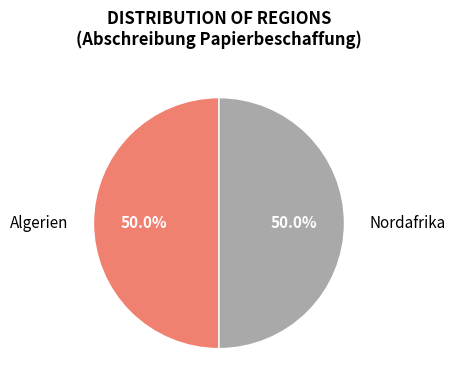

What percentage is the Nordafrika slice, to the nearest percent?

50%